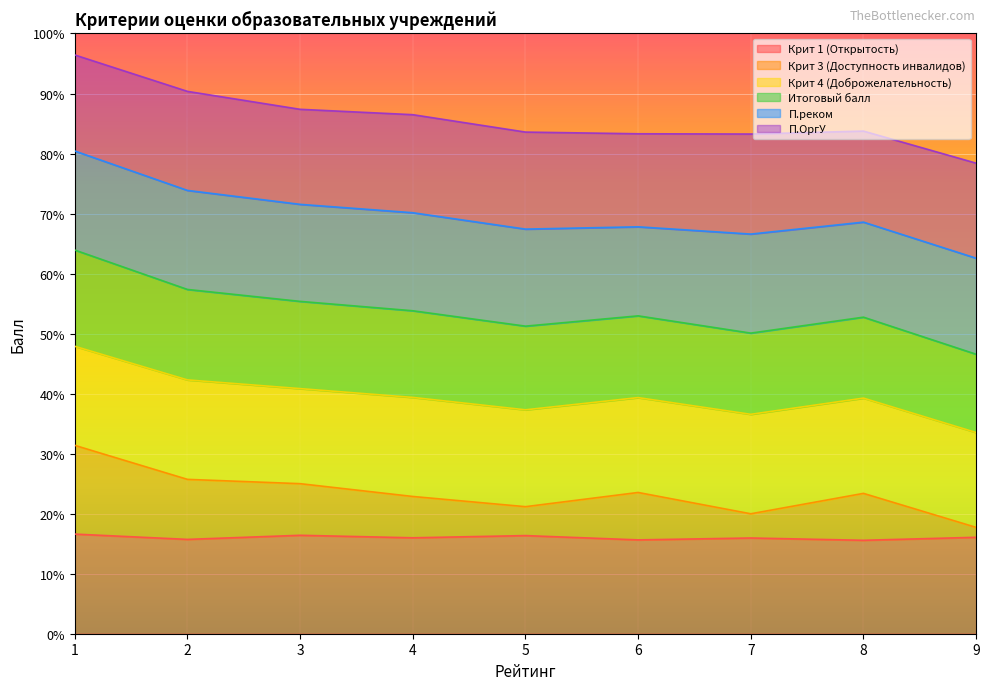

In Крит 1 (Открытость), how many points are higher than both neighbors (excluding endpoints)?

3